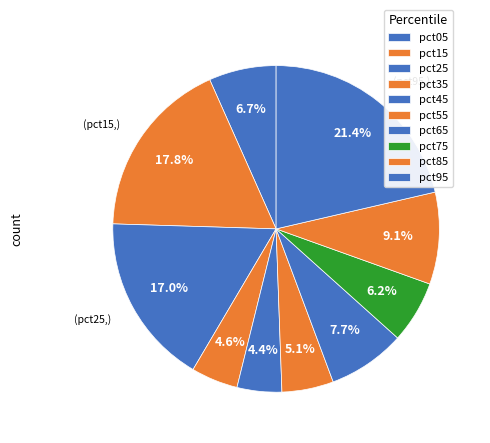

Count the number of slices in the pie.

10